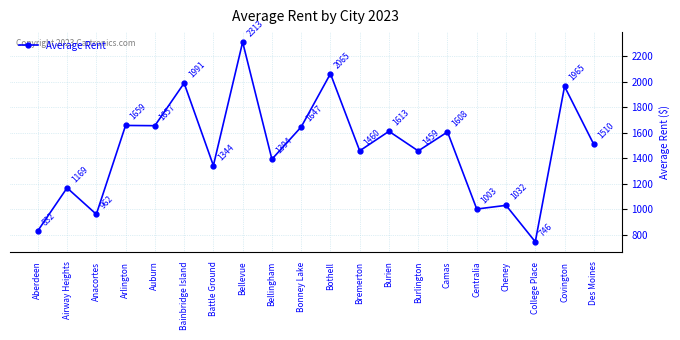

The value at Camas is 2646. True or false?

False